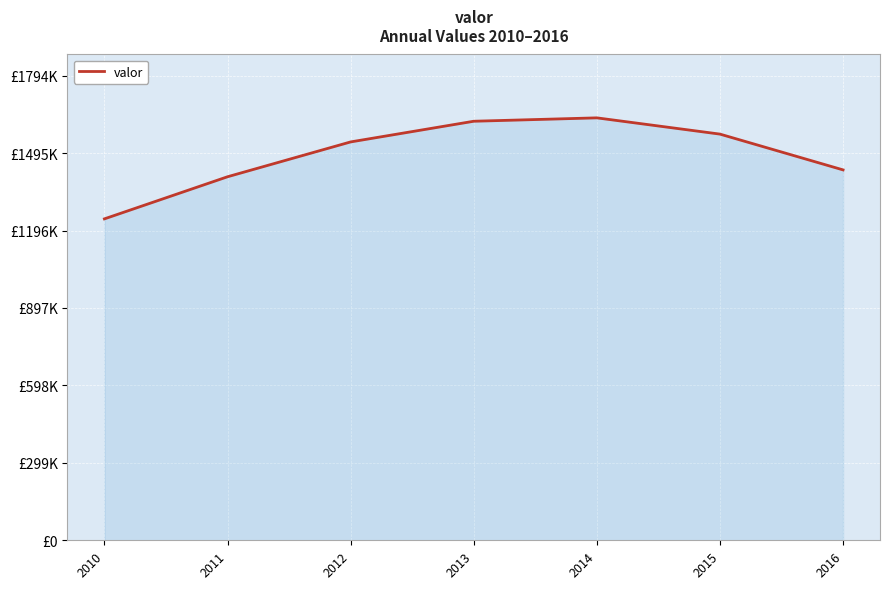

Does the chart display data point markers on the line(s)?

No